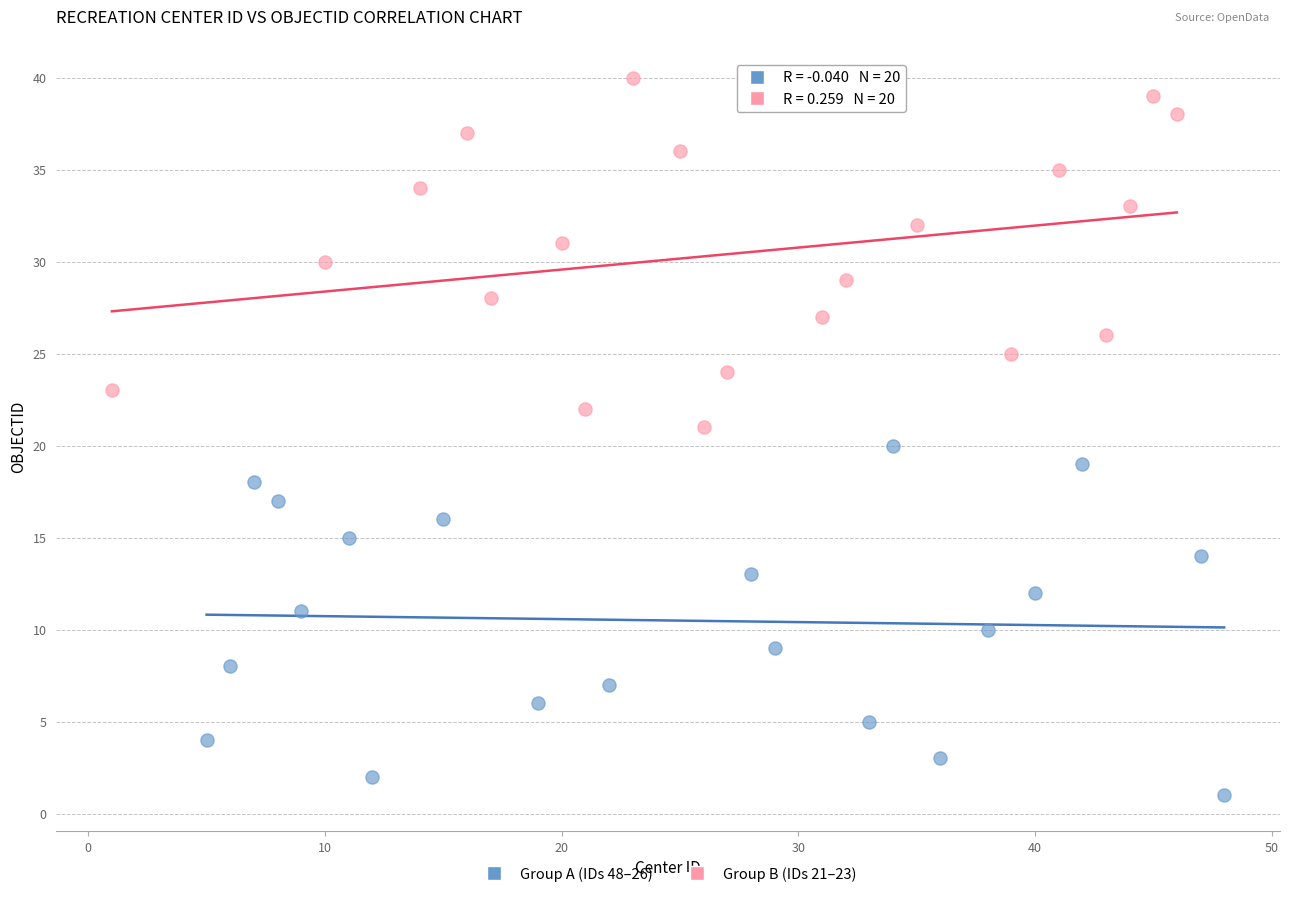

Which series reaches the minimum Y coordinate?

Group A (IDs 48–26)